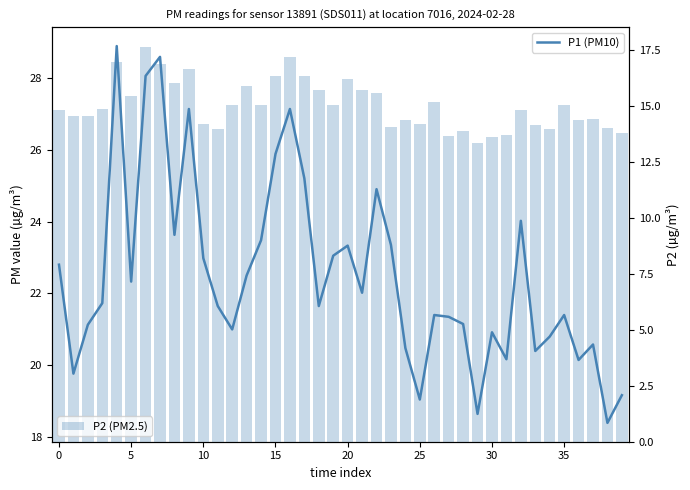

What is the sum of all P2 (PM2.5) values?

601.2